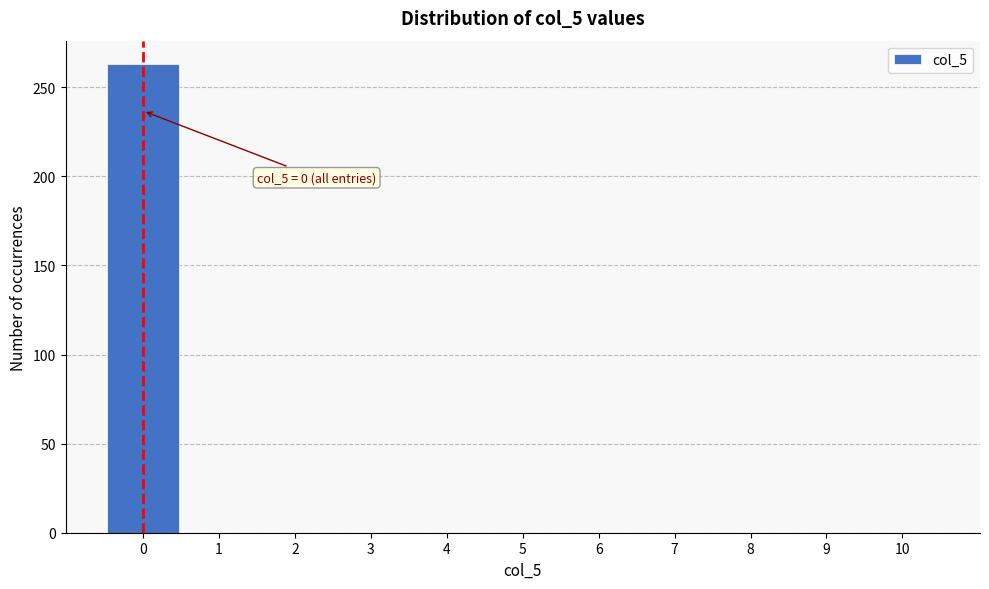

Over which range of the x-axis is the bar tallest?

-0.5 to 0.5